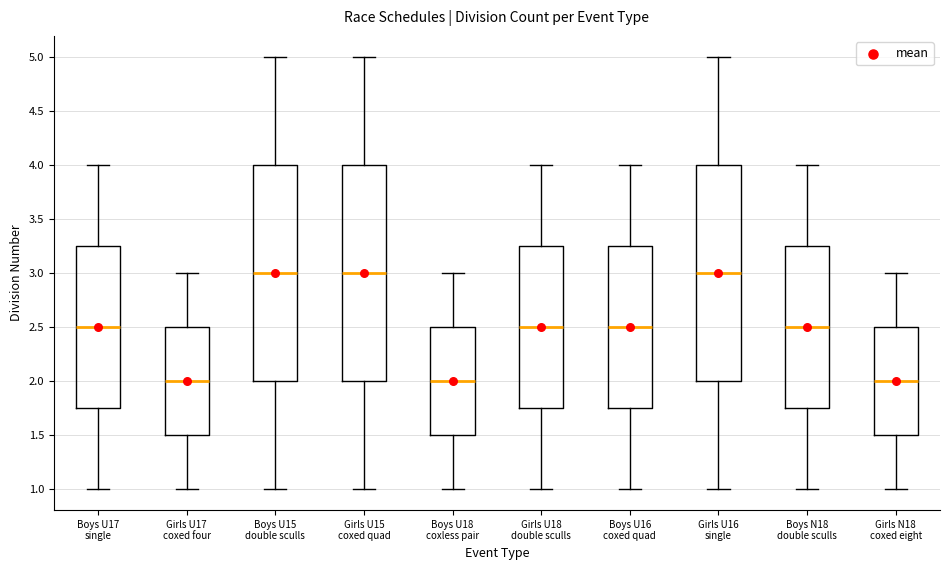

Where does the median line of the box for Boys U16 coxed quad sit on the y-axis? The values are not printed on the chart, so give them approximately, as read against the axis.

2.50